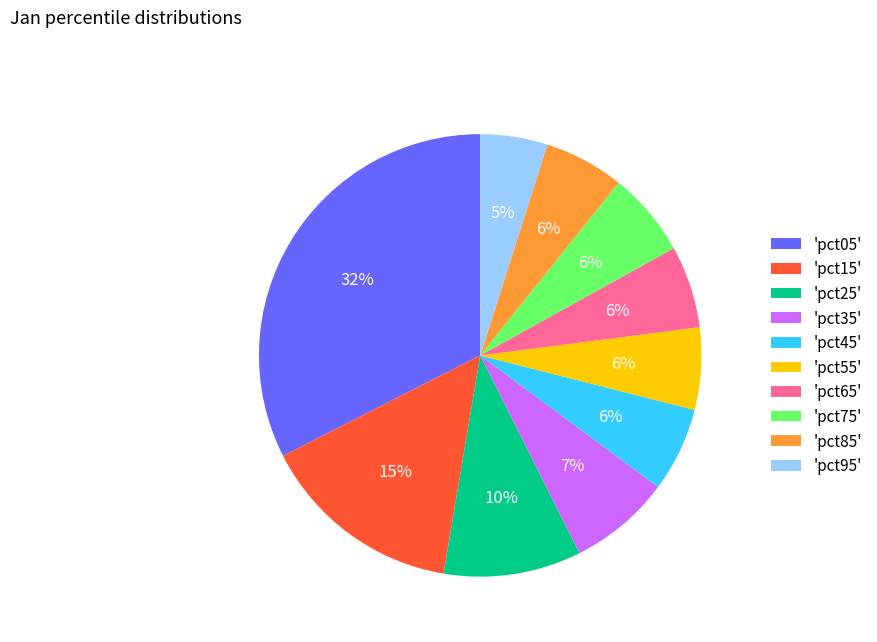

How many slices are in this pie chart?

10